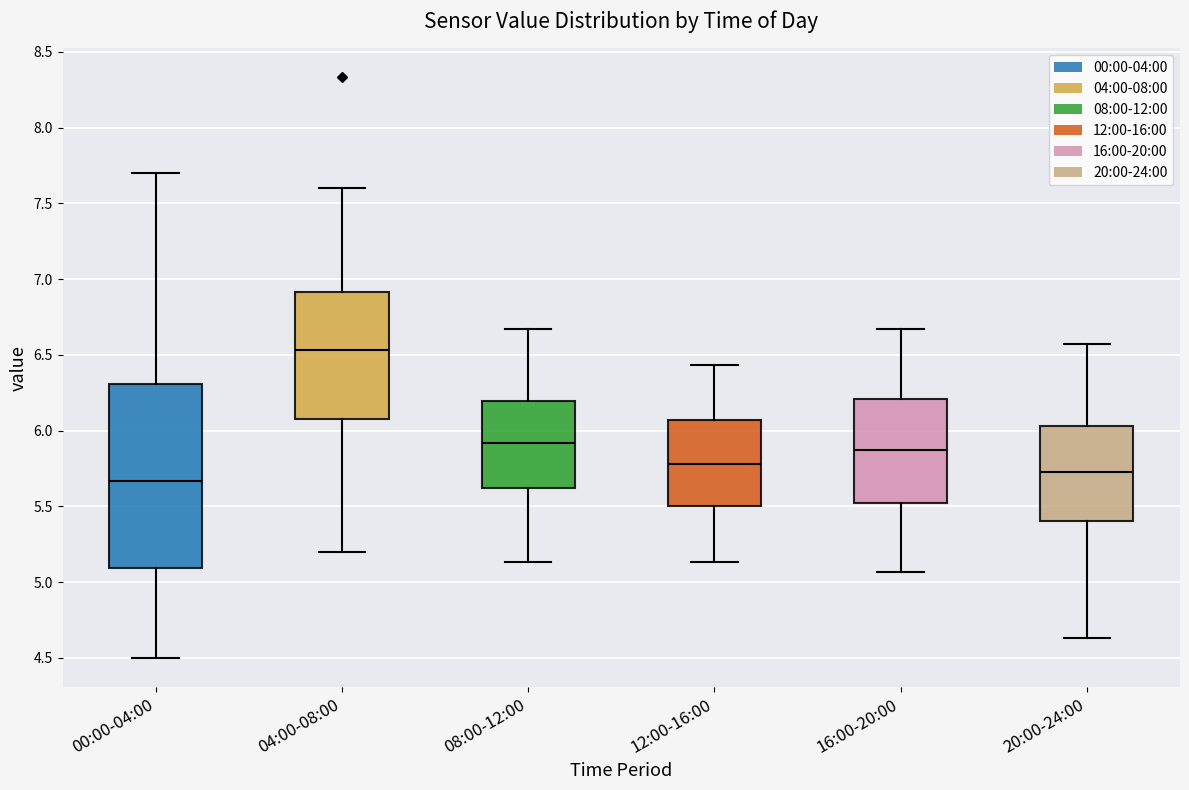

Reading left to right, read every box against the y-axis: the position of its median line, the range the box covers, and the ends of its whiskers. The values are not printed on the chart, so give them approximately, as read against the axis.

00:00-04:00: median 5.65, box 5.10 to 6.30, whiskers 4.50 to 7.70
04:00-08:00: median 6.55, box 6.10 to 6.90, whiskers 5.20 to 7.60
08:00-12:00: median 5.90, box 5.60 to 6.20, whiskers 5.15 to 6.65
12:00-16:00: median 5.80, box 5.50 to 6.05, whiskers 5.15 to 6.45
16:00-20:00: median 5.85, box 5.50 to 6.20, whiskers 5.05 to 6.65
20:00-24:00: median 5.75, box 5.40 to 6.05, whiskers 4.65 to 6.55